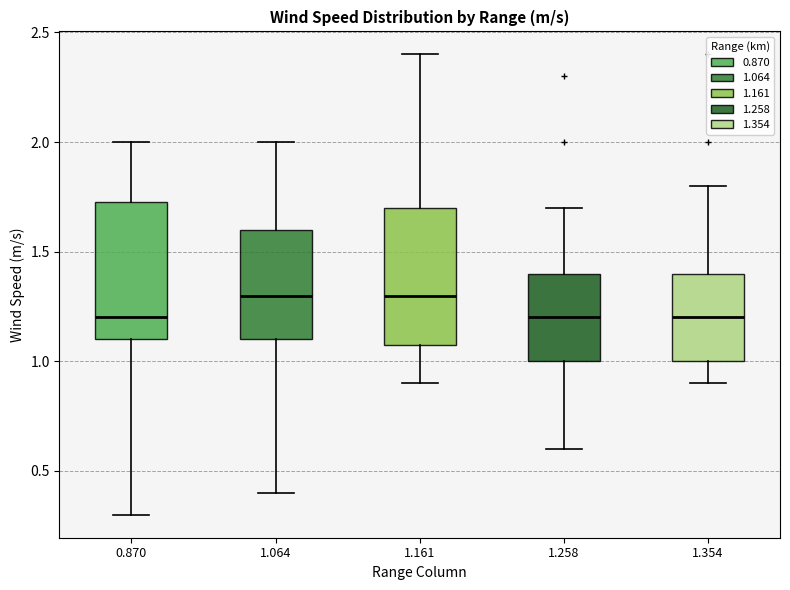

Where does the median line of the box at x = 1.258 sit on the y-axis? The values are not printed on the chart, so give them approximately, as read against the axis.

1.20